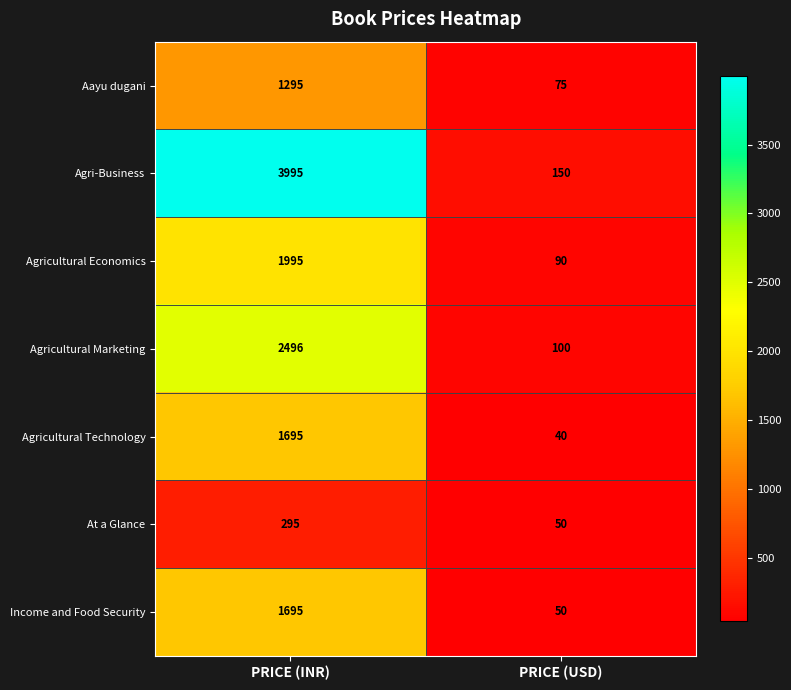

True or false: Agri-Business has a value of 5385 at PRICE (INR).

False